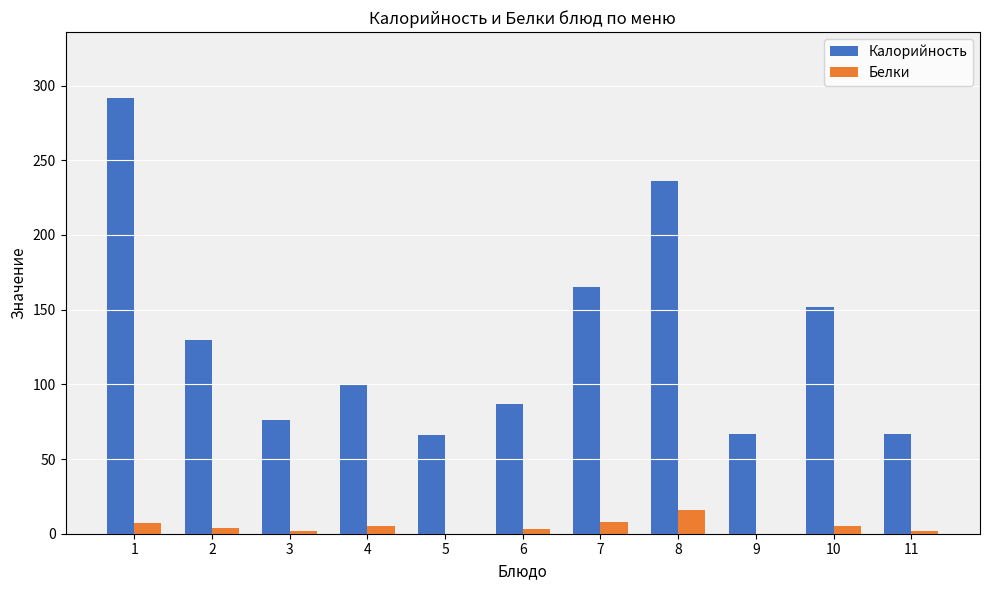

Is the value of Калорийность at 3 greater than the value of Белки at 9?

Yes